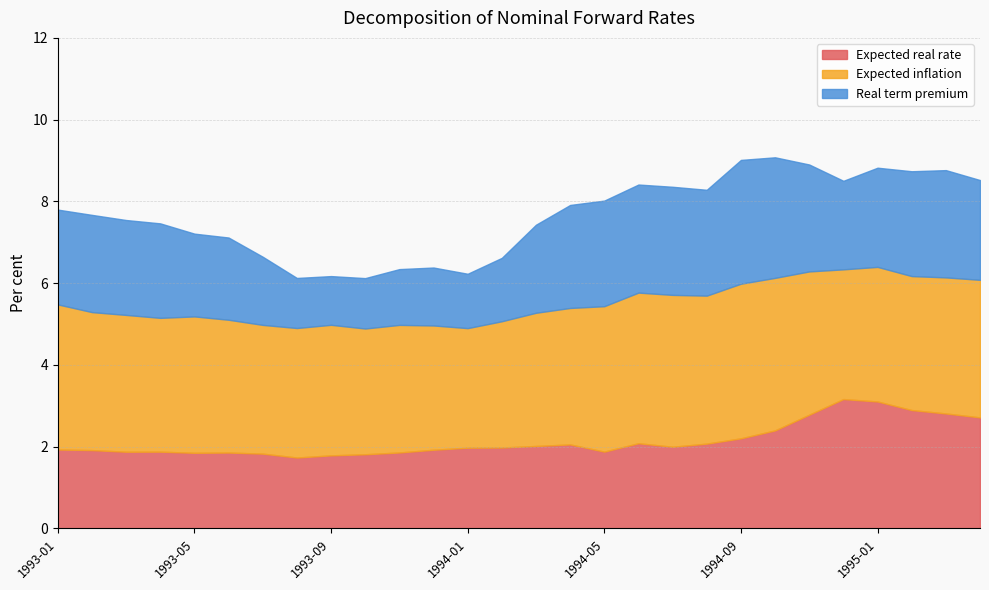

What is the minimum value shown in the chart?

1.2